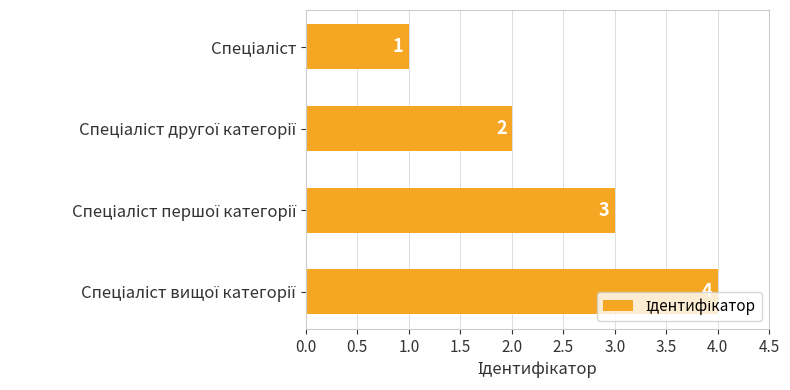

What is the maximum value shown in the chart?

4